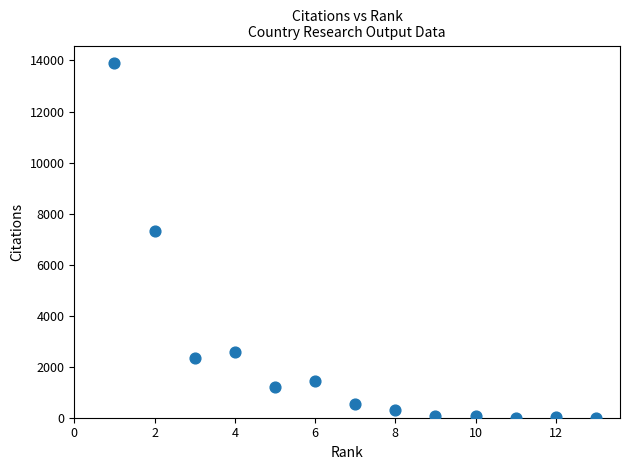

What Y value in the scatter plot is closest to 6946?

7300